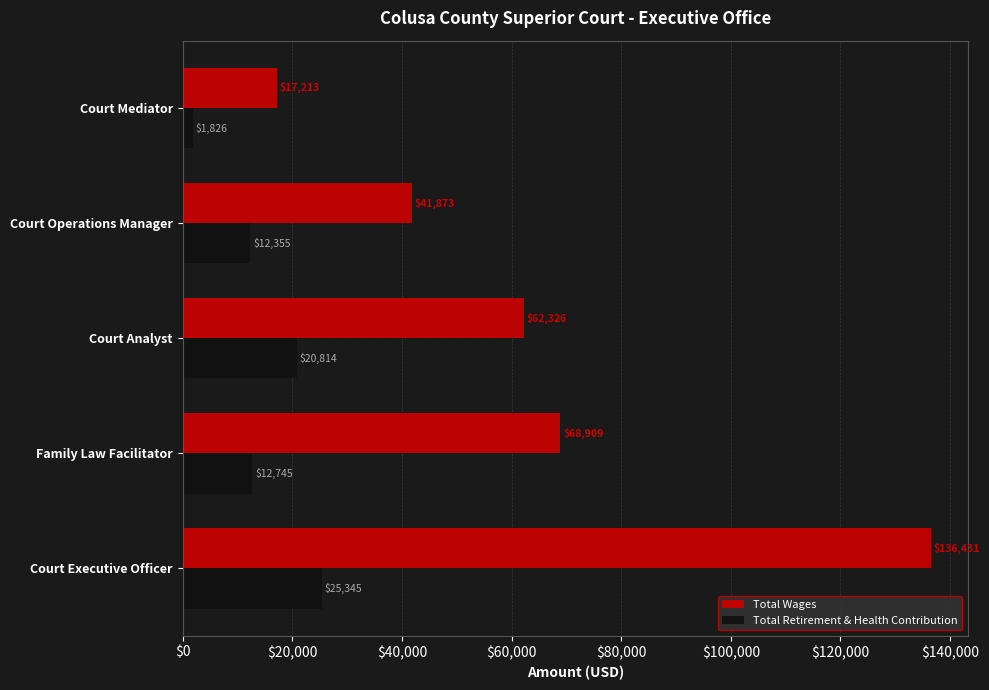

List the series in order of their peak value, lowest first.

Total Retirement & Health Contribution, Total Wages